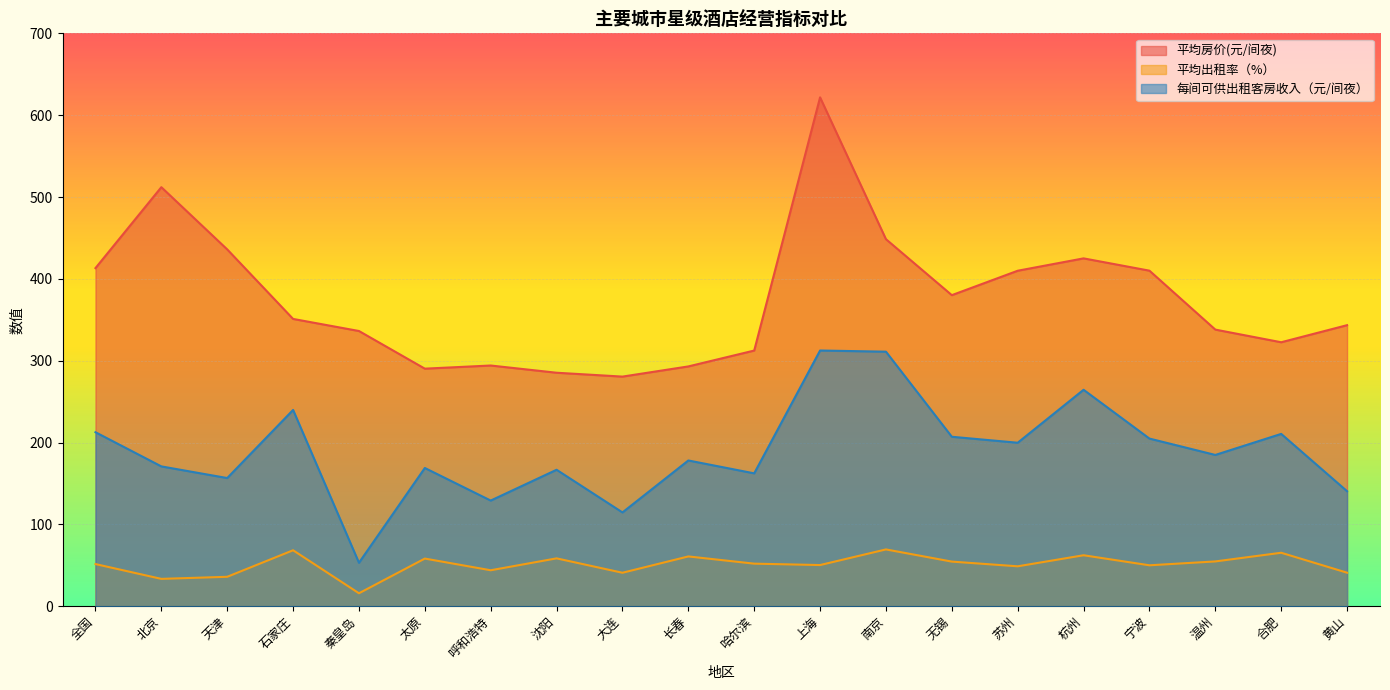

True or false: 平均房价(元/间夜) and 平均出租率（%） intersect in this chart.

False